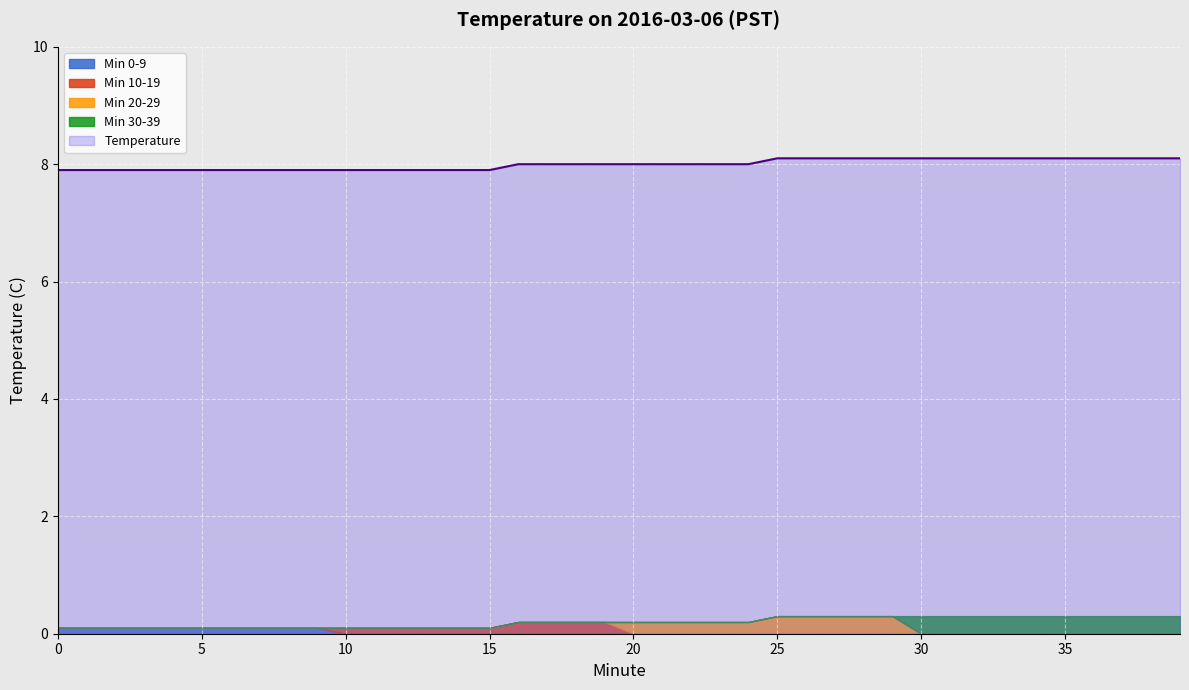

What is the difference between the maximum and minimum values?

0.2